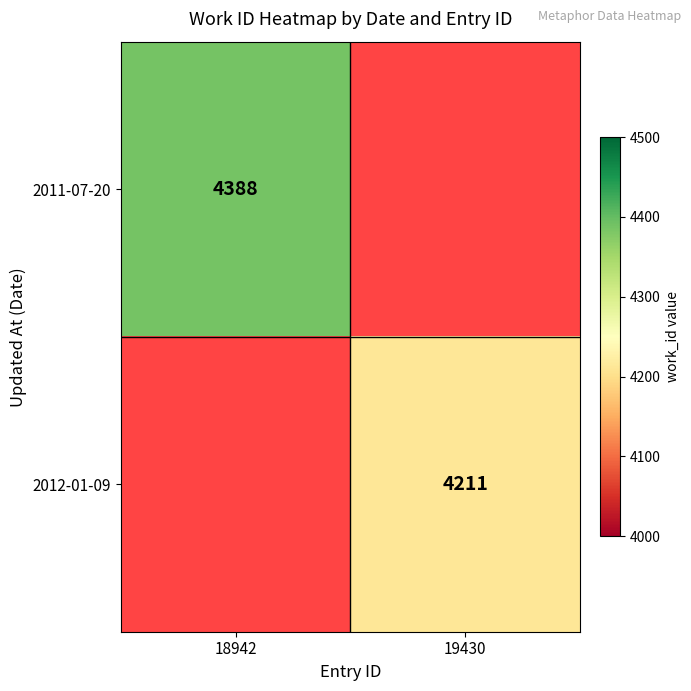

The 2011-07-20 series shows 6159 at 18942. True or false?

False